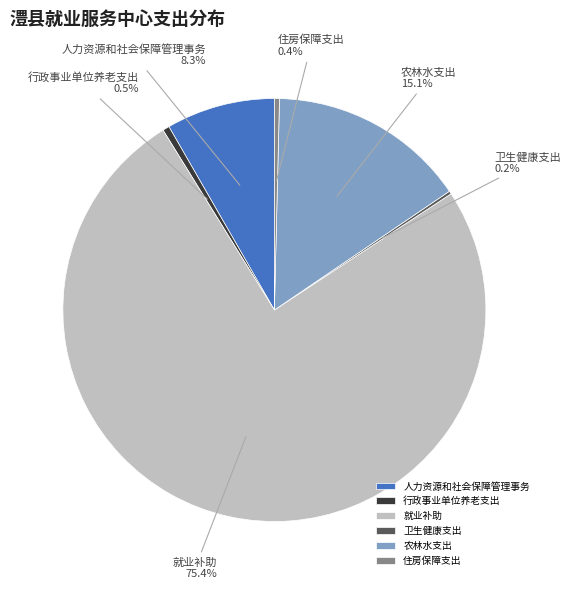

Between 住房保障支出 and 就业补助, which is larger?

就业补助